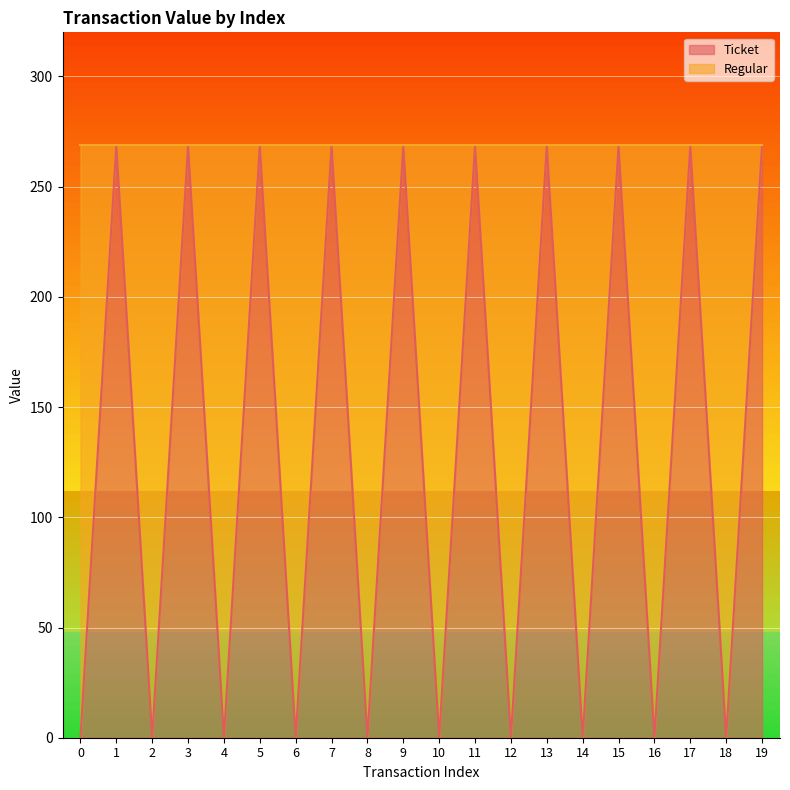

Reading left to right, list all the values displayed in this chart.

0.1	268.9	0.1	268.9	0.1	268.9	0.1	268.9	0.1	268.9	0.1	268.9	0.1	268.9	0.1	268.9	0.1	268.9	0.1	268.9